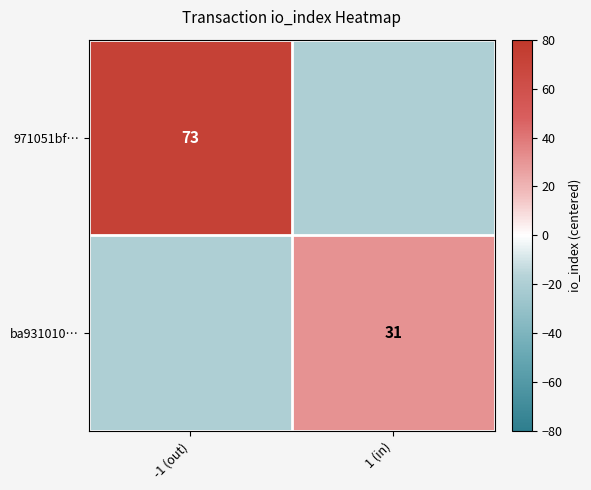

At which category does the chart reach its minimum across all series?

1 (in)